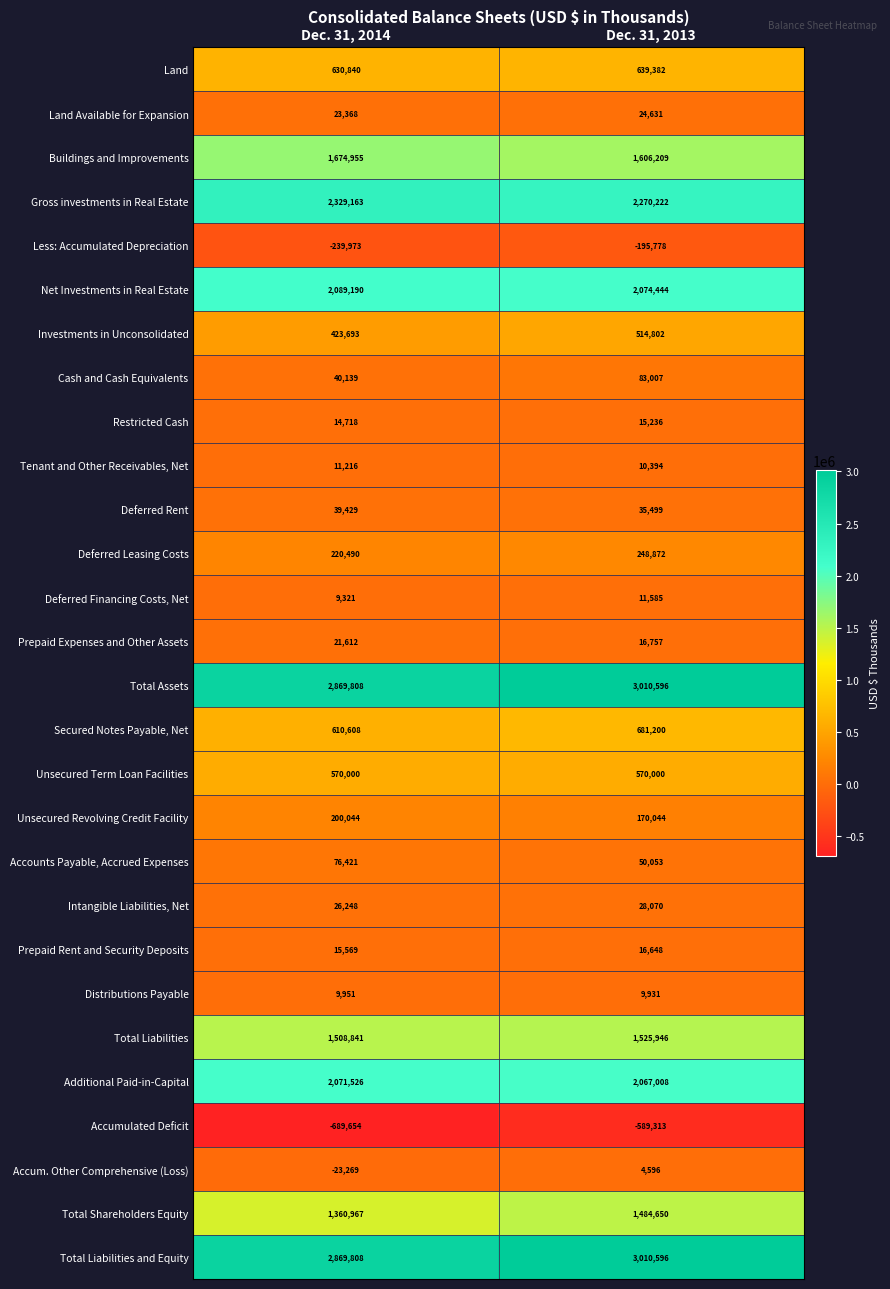

True or false: Deferred Rent has a value of 39429 at Dec. 31, 2014.

True